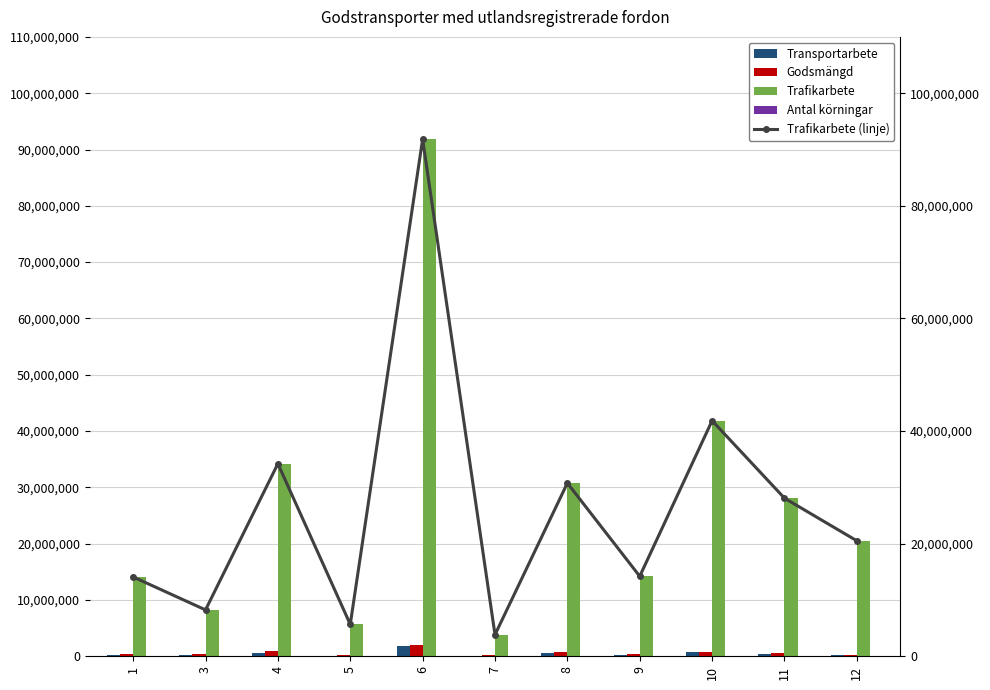

At how many categories does at least one series exceed 89760274?

1